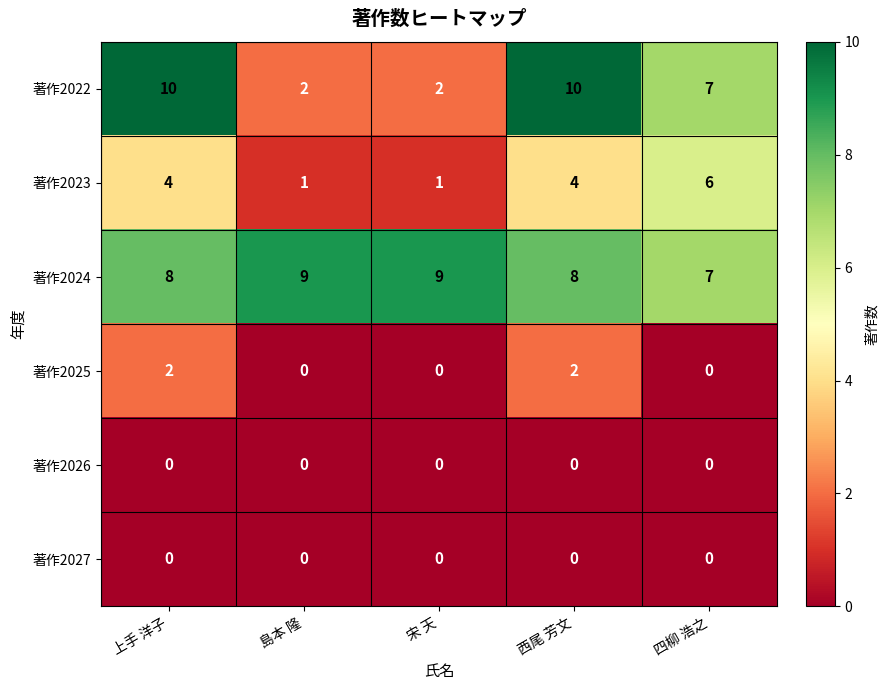

Which series has the largest total across all categories?

著作2024